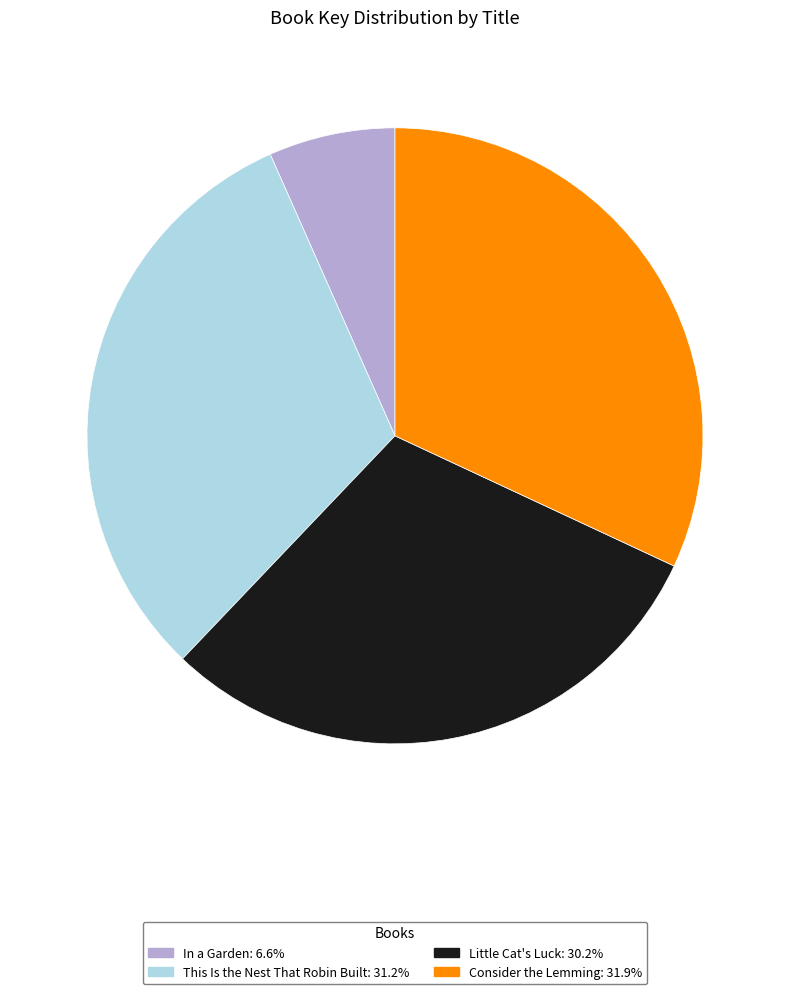

Which slice is the largest?

Consider the Lemming